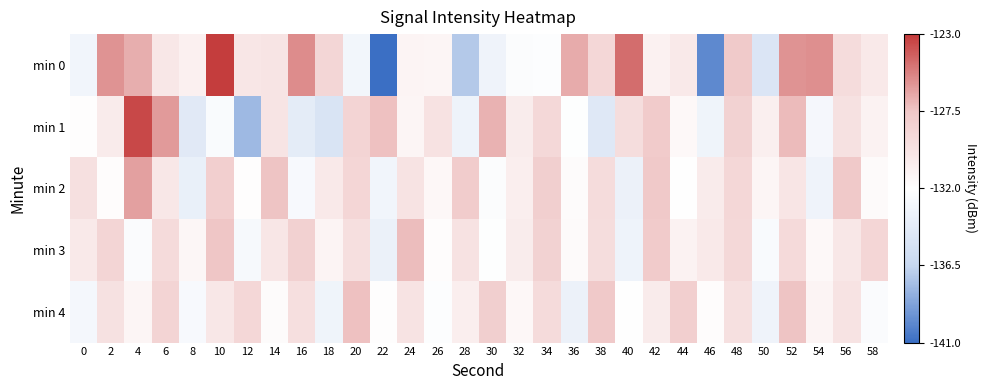

Rank the series at 14 from lowest to highest value.

min 4, min 3, min 1, min 0, min 2